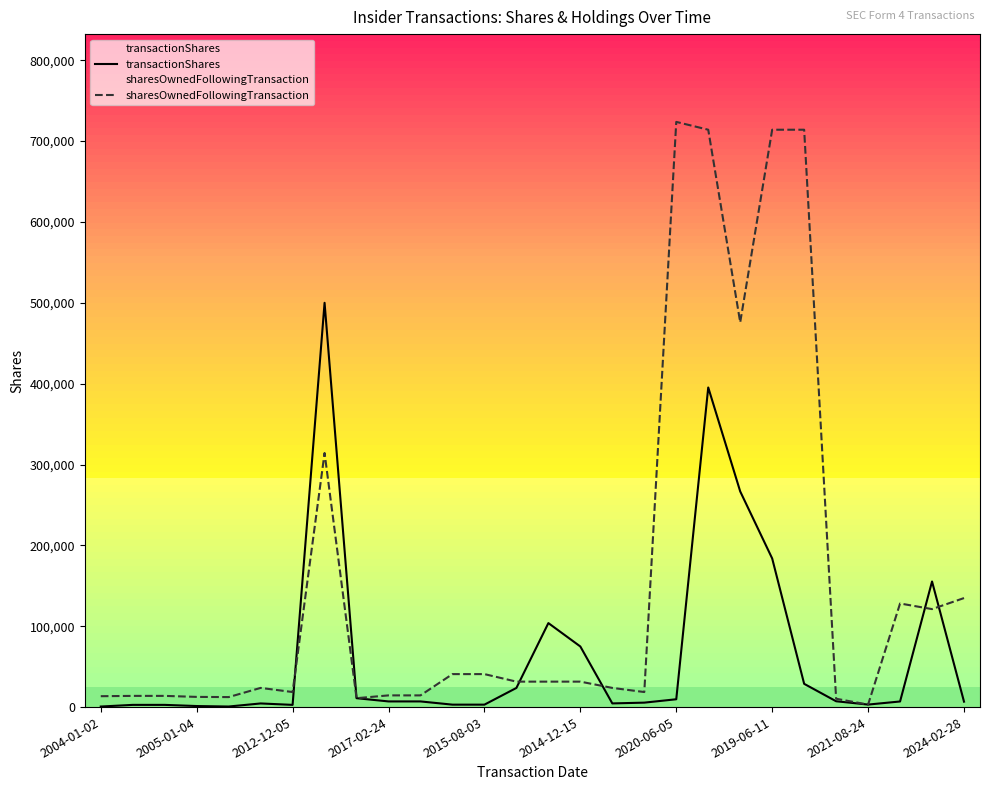

How many data points in sharesOwnedFollowingTransaction are less than 31477?

14